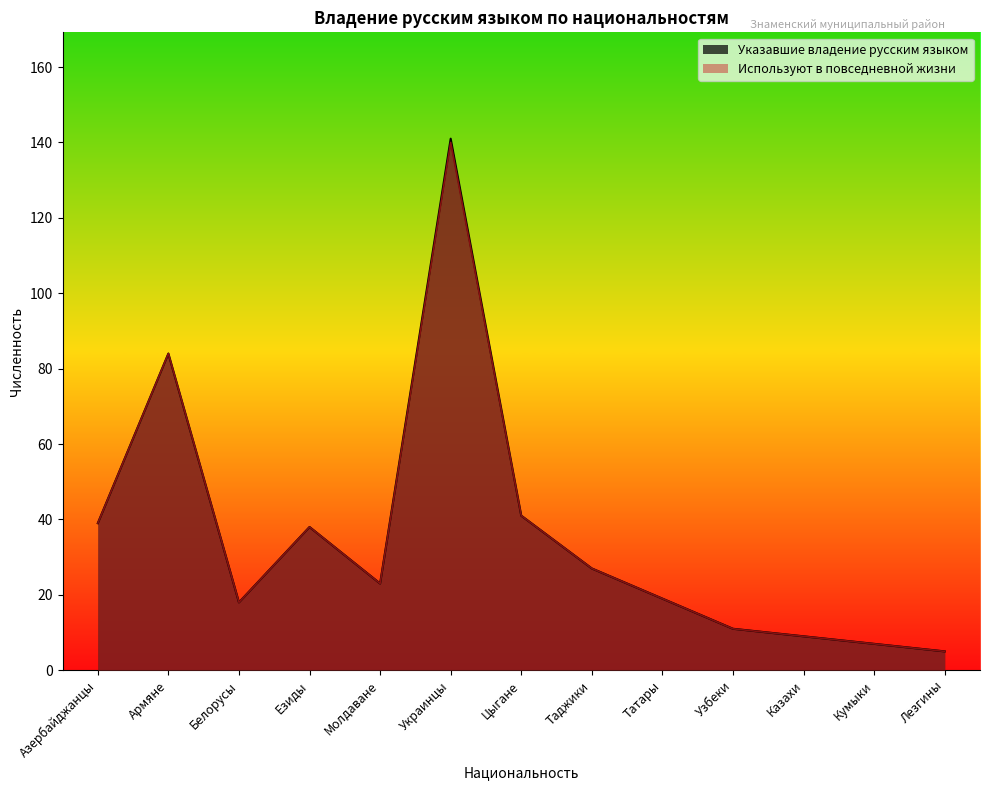

Between Молдаване and Татары, which series saw the biggest shift?

Указавшие владение русским языком